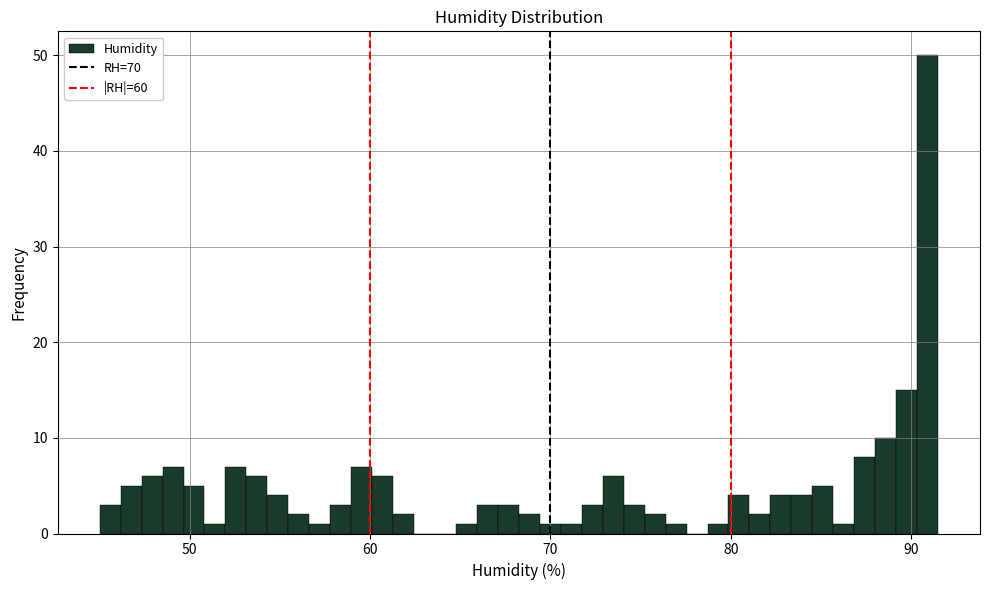

Around what value on the x-axis is the tallest bar? Give the approximate position of its centre, as read against the axis.

91